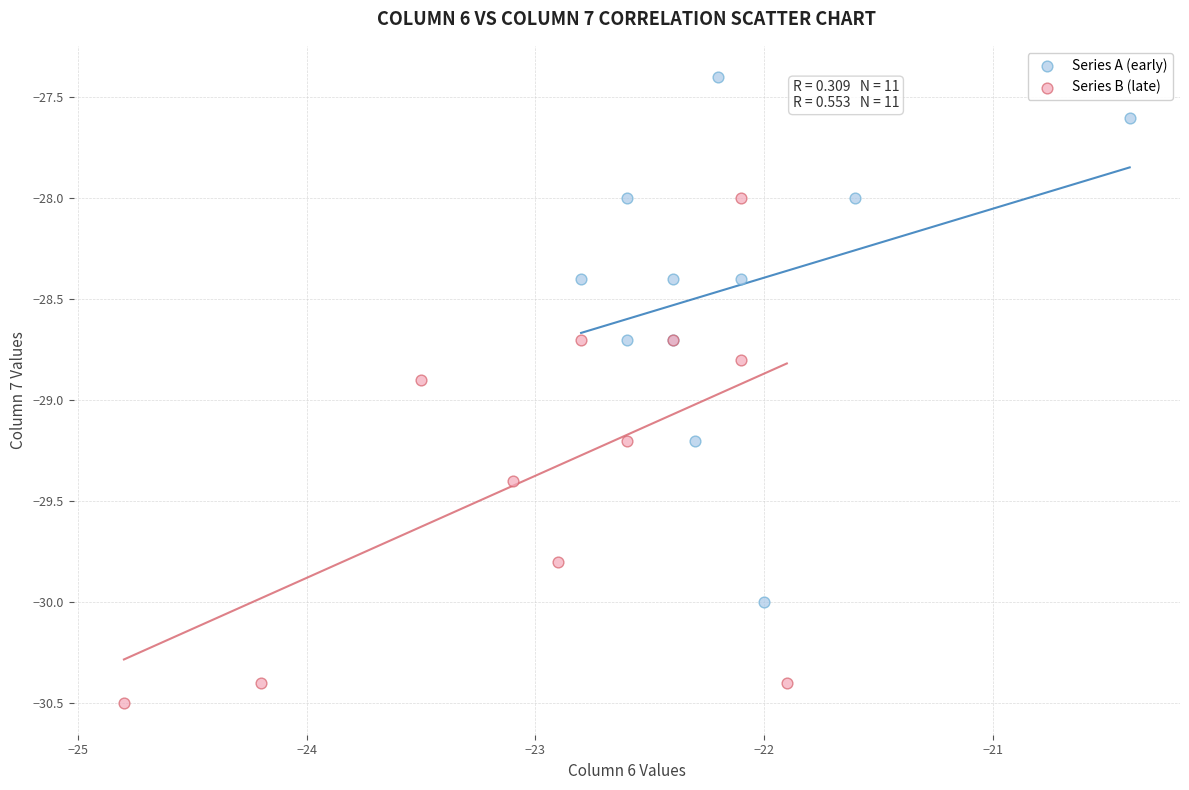

Which series has the widest spread of Y values?

Series A (early)